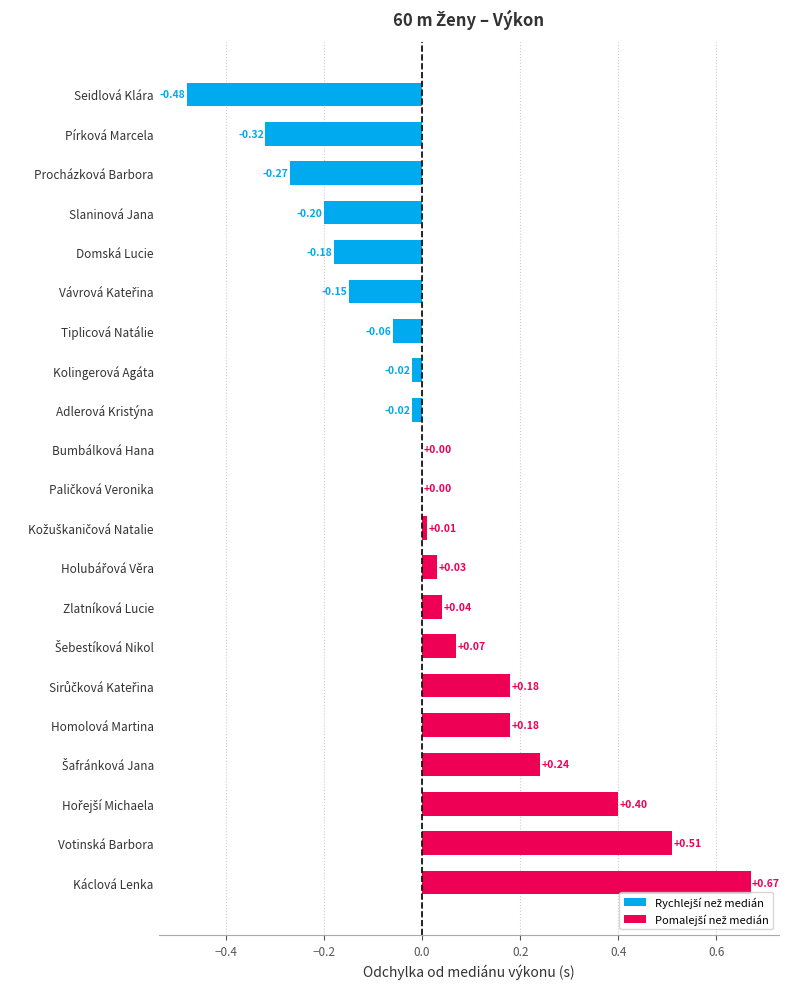

Between Domská Lucie and Slaninová Jana, which is larger?

Domská Lucie